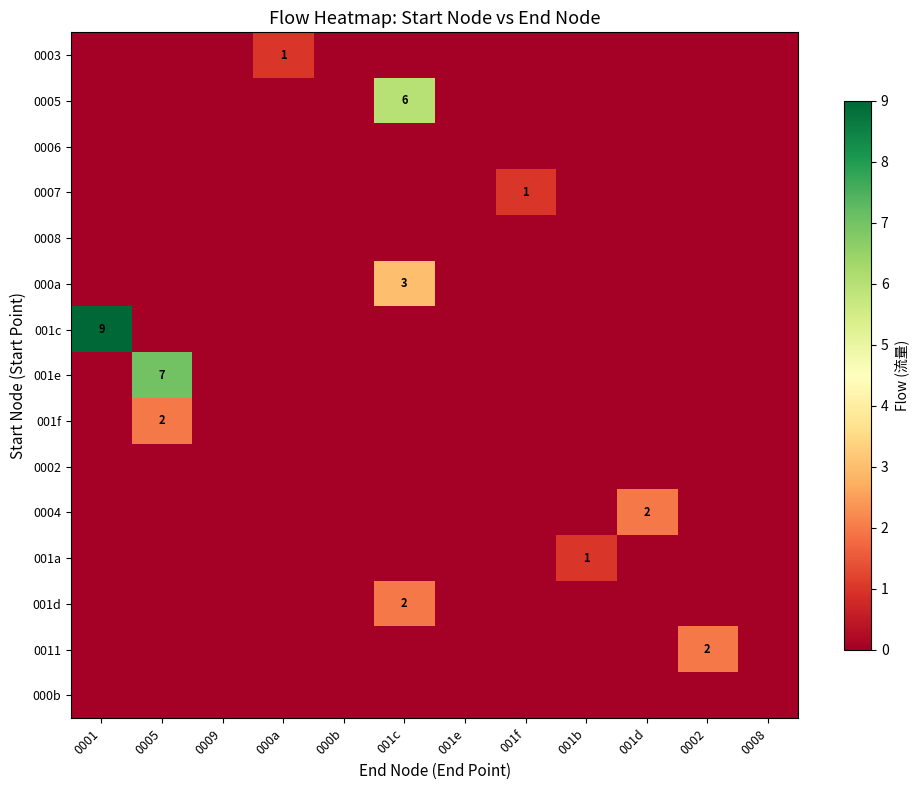

What is the difference between the highest and lowest values at 001f?

1